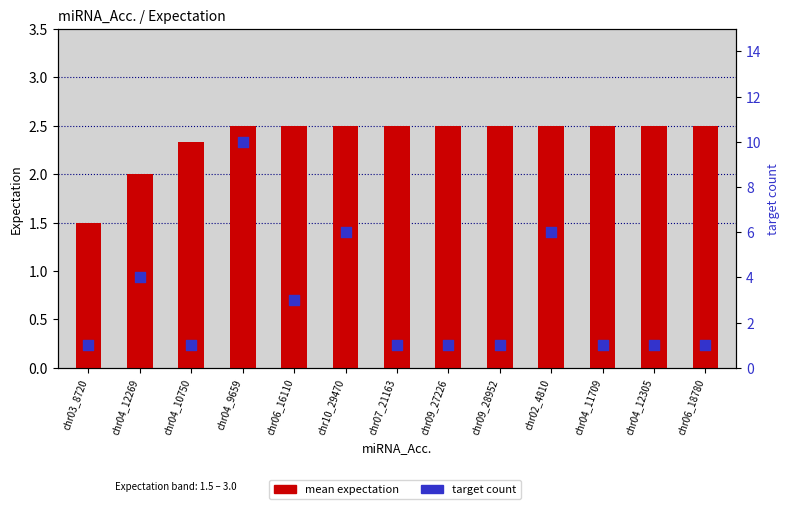

Is the value of target count at chr10_29470 greater than the value of mean expectation at chr04_12305?

Yes